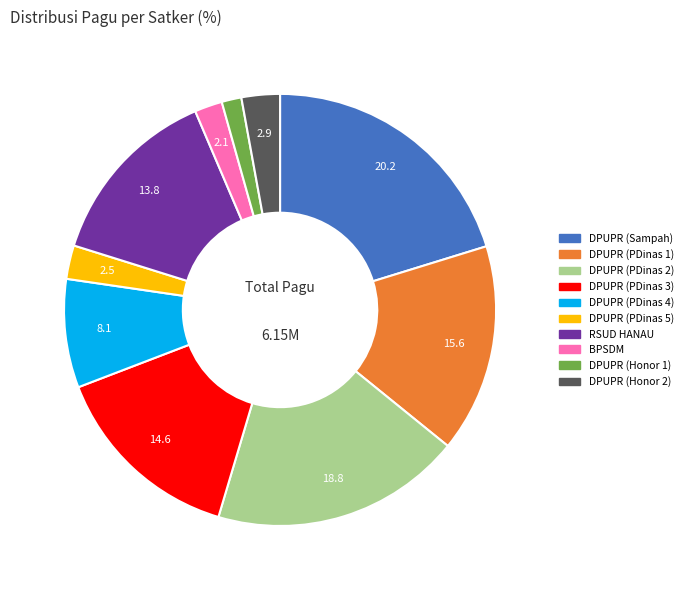

Which has a higher value, DPUPR (Sampah) or DPUPR (PDinas 2)?

DPUPR (Sampah)